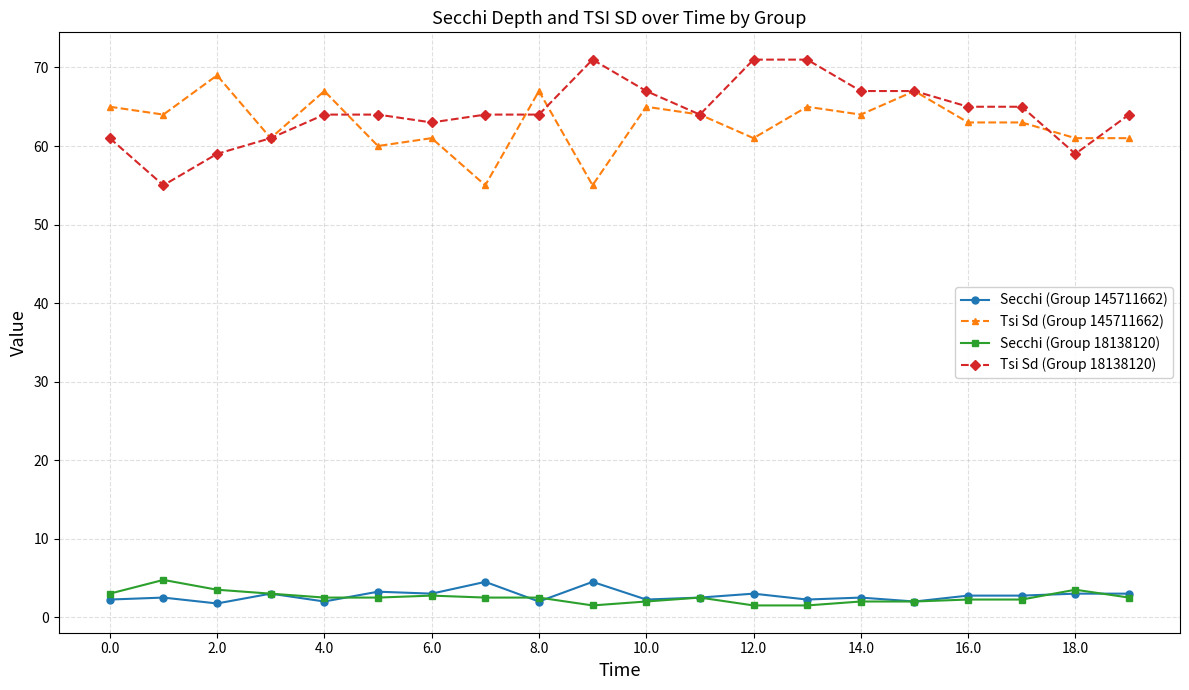

True or false: Tsi Sd (Group 145711662) and Secchi (Group 18138120) intersect in this chart.

False